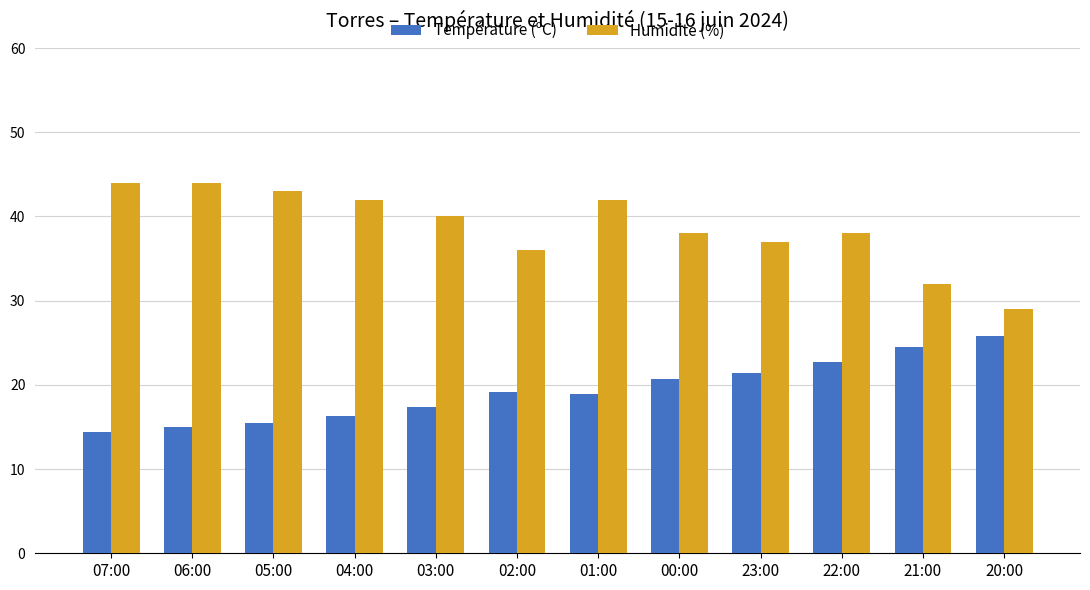

What is the minimum value shown in the chart?

14.4